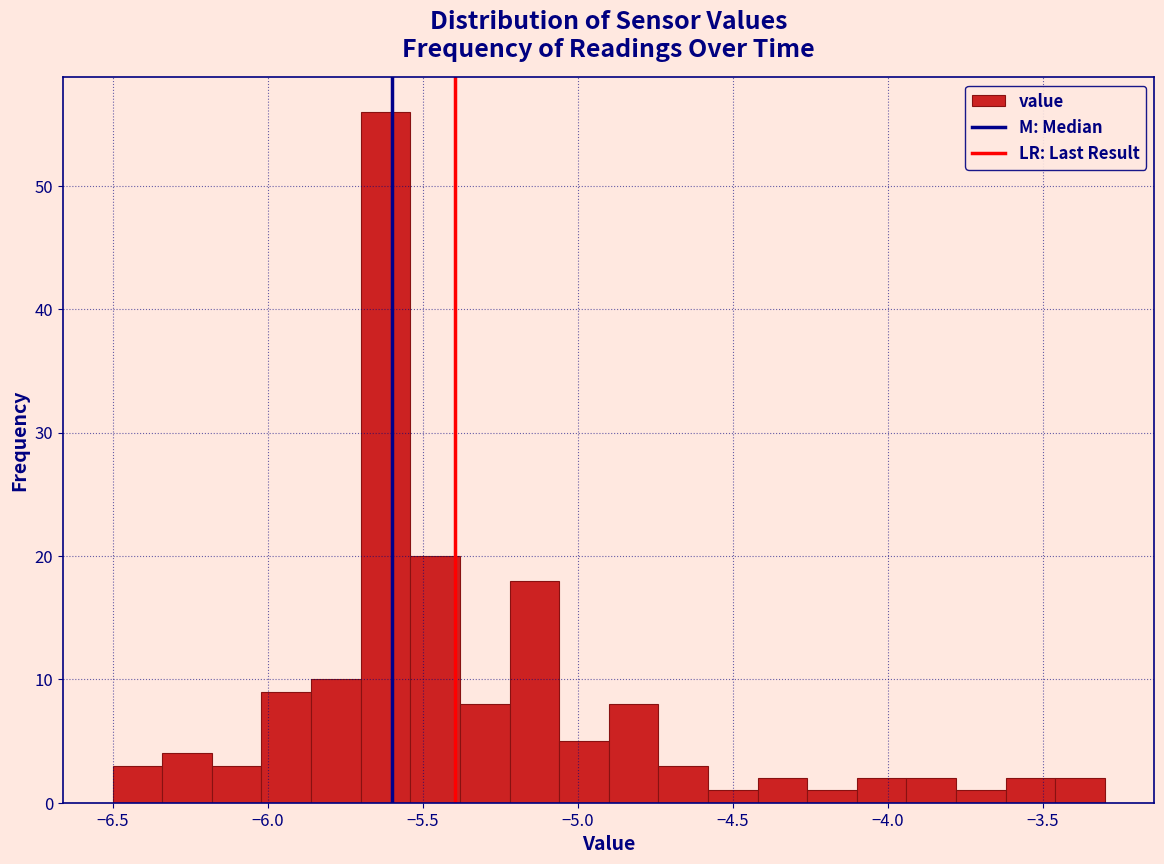

Read against the x-axis, roughly where is the centre of the tallest bar?

-5.60